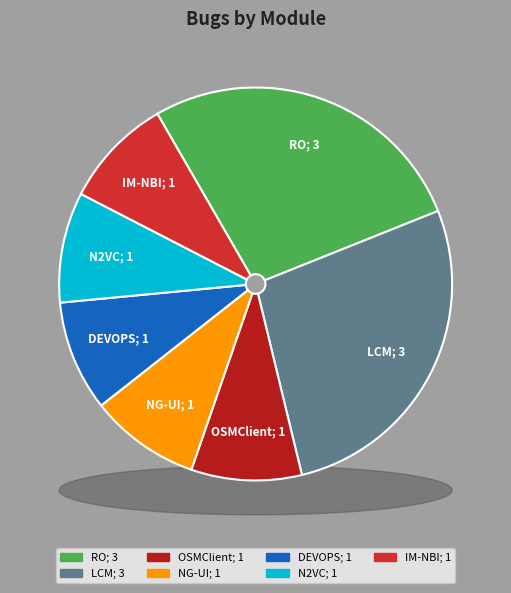

Which slice is the smallest?

OSMClient